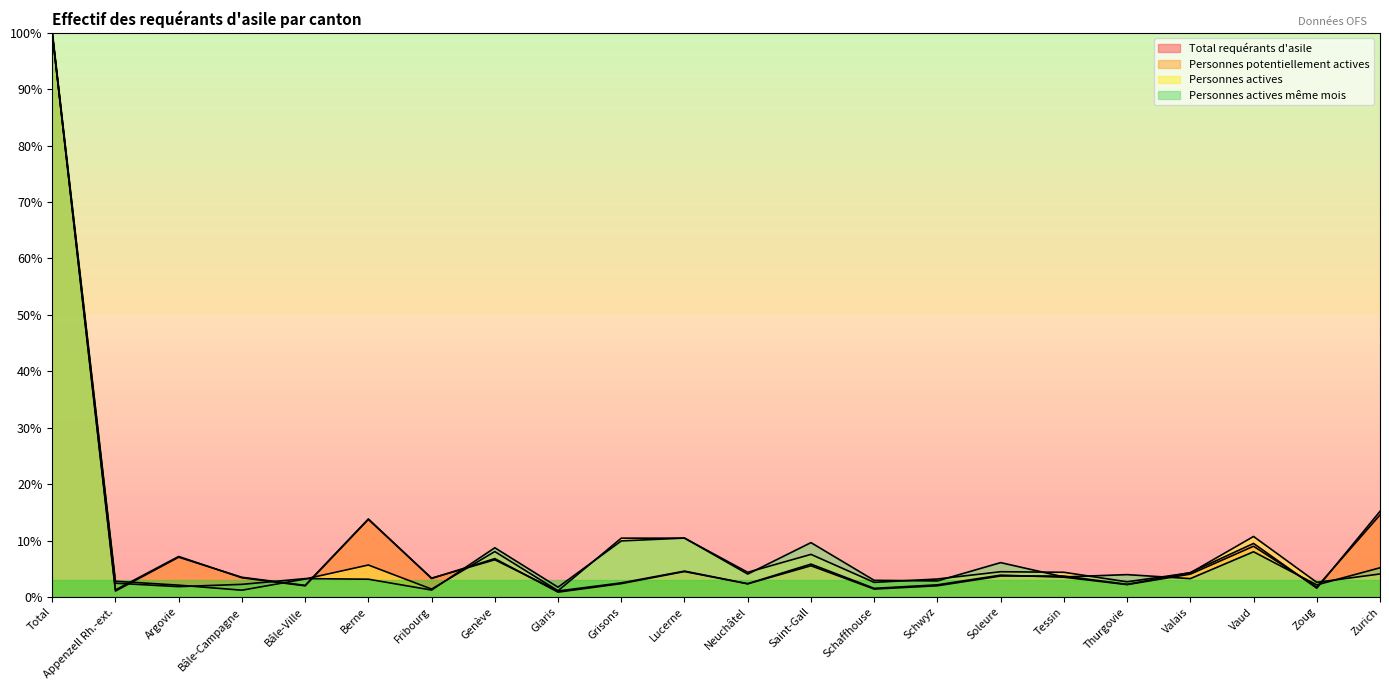

Which series changed the most between Bâle-Ville and Zoug?

Personnes actives même mois